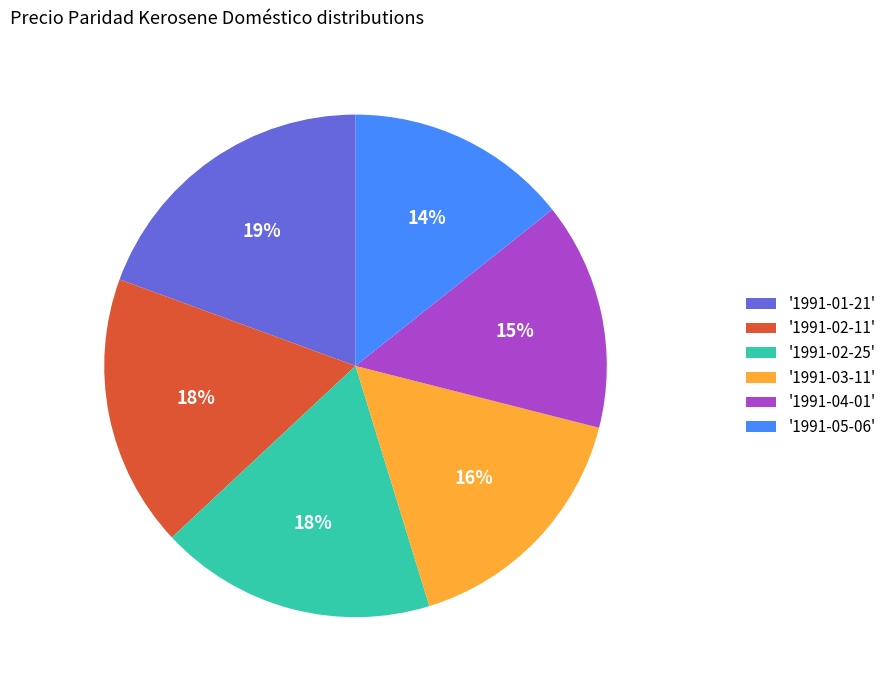

To the nearest percent, what is the difference between the largest and smallest slice percentages?

5%